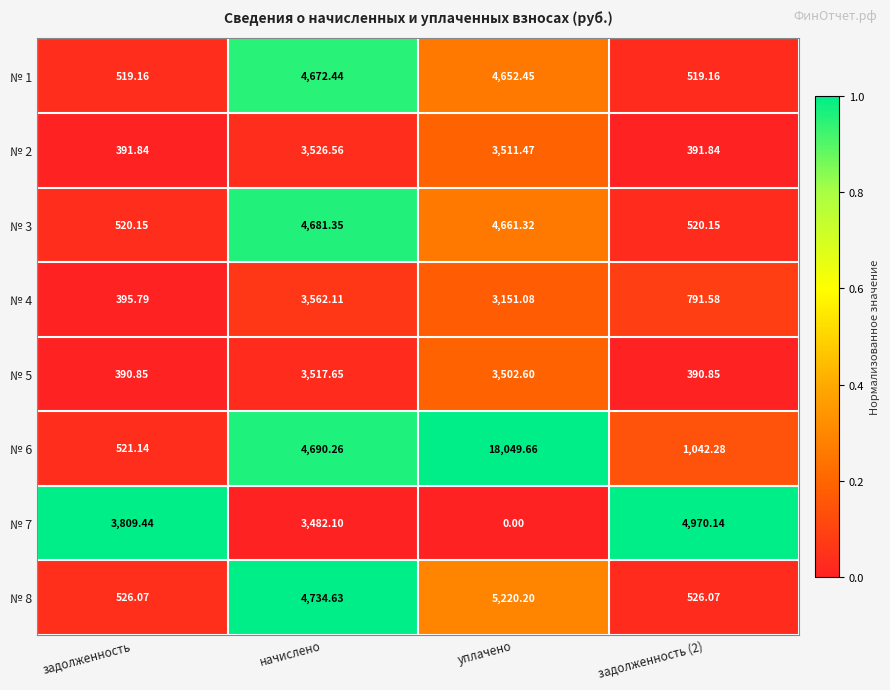

What is the maximum value shown in the chart?

18049.7